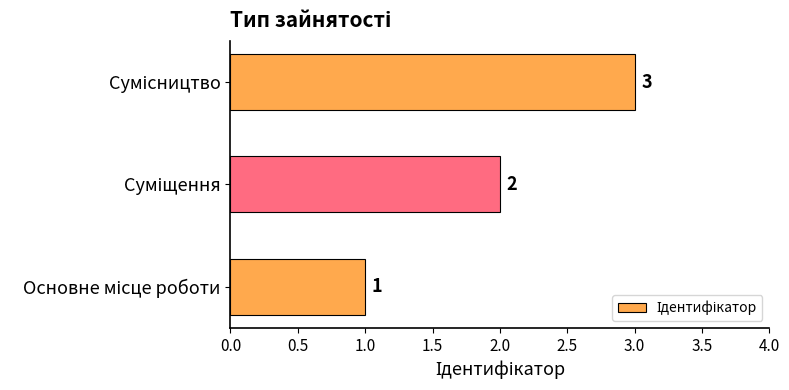

What is the sum of all values?

6